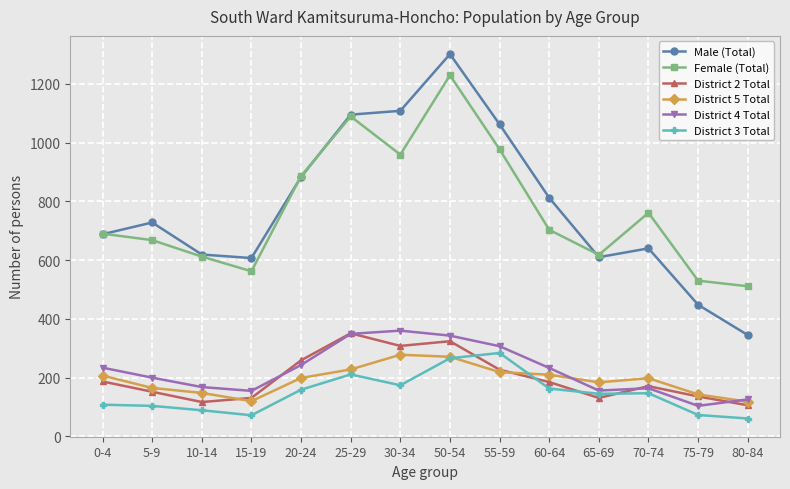

What is the difference between the District 2 Total values at 55-59 and 10-14?

110